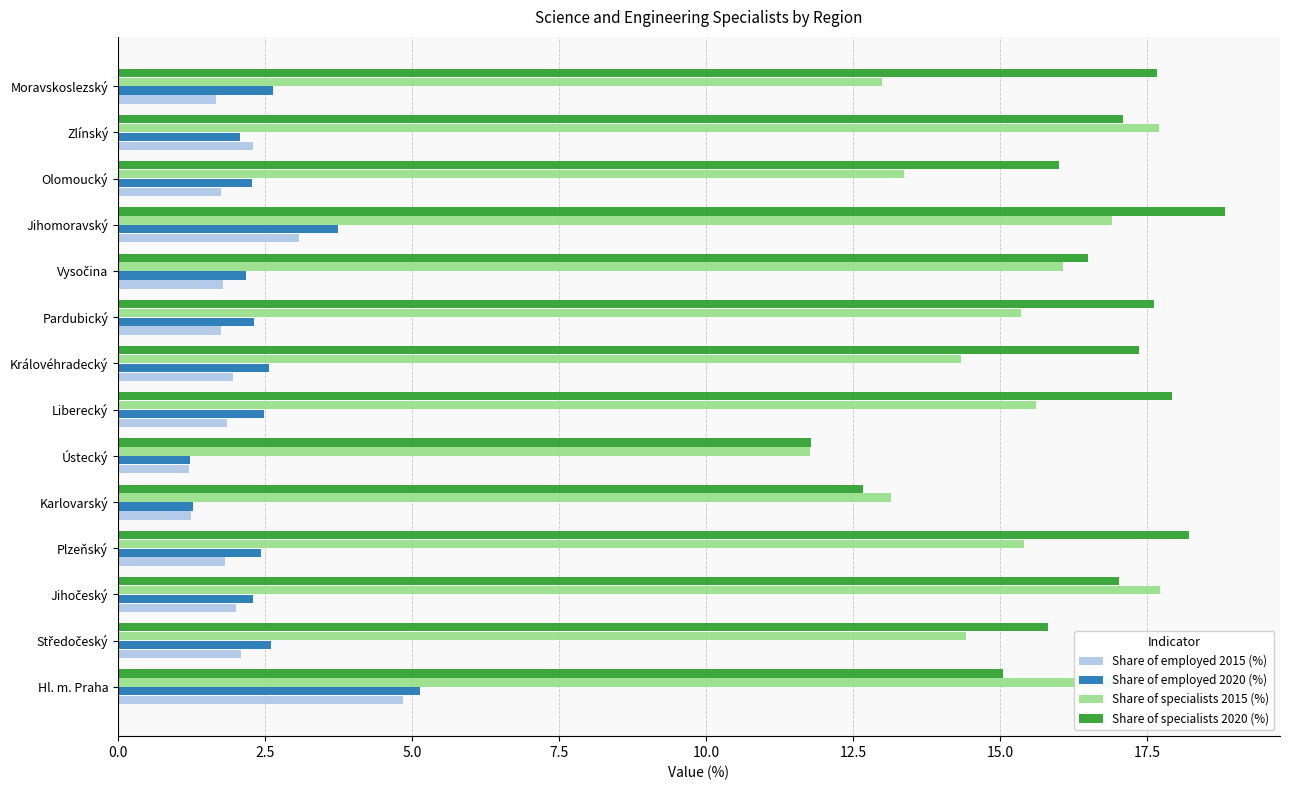

List the series in order of their peak value, highest first.

Share of specialists 2020 (%), Share of specialists 2015 (%), Share of employed 2020 (%), Share of employed 2015 (%)